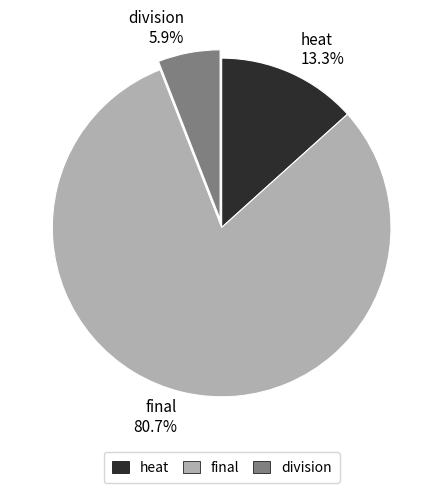

To the nearest percent, what is the combined percentage of division and final?

87%